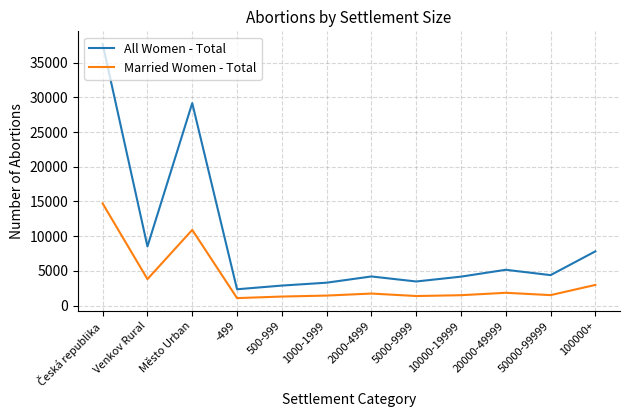

Which series has the largest total across all categories?

All Women - Total